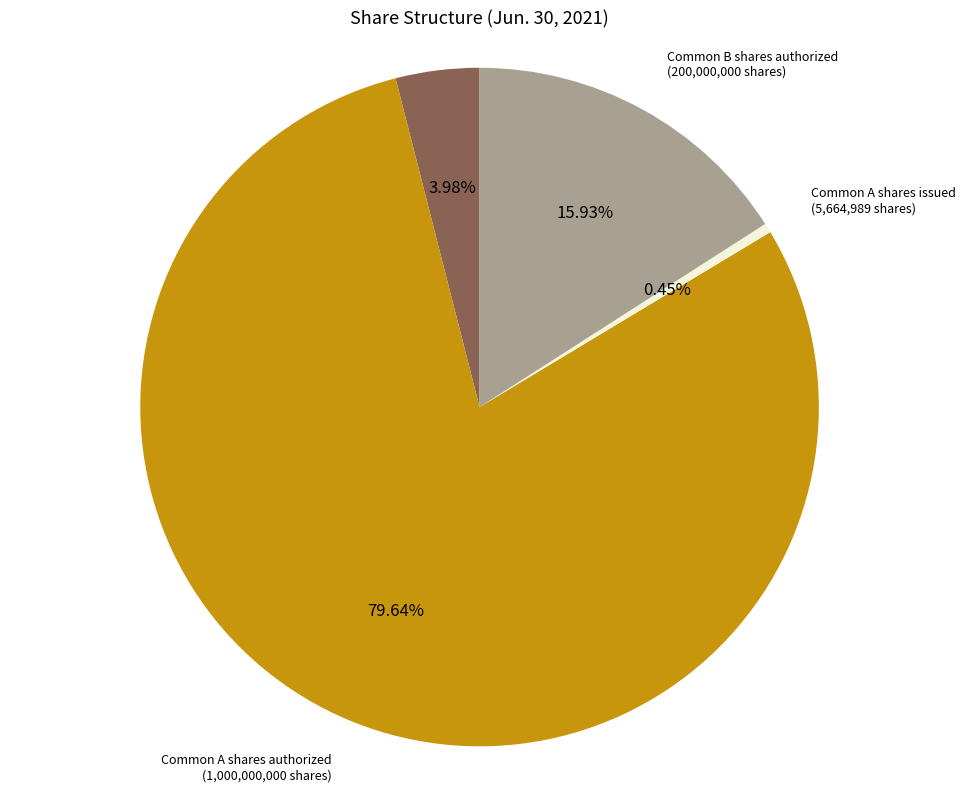

Does any single category account for the majority?

Yes